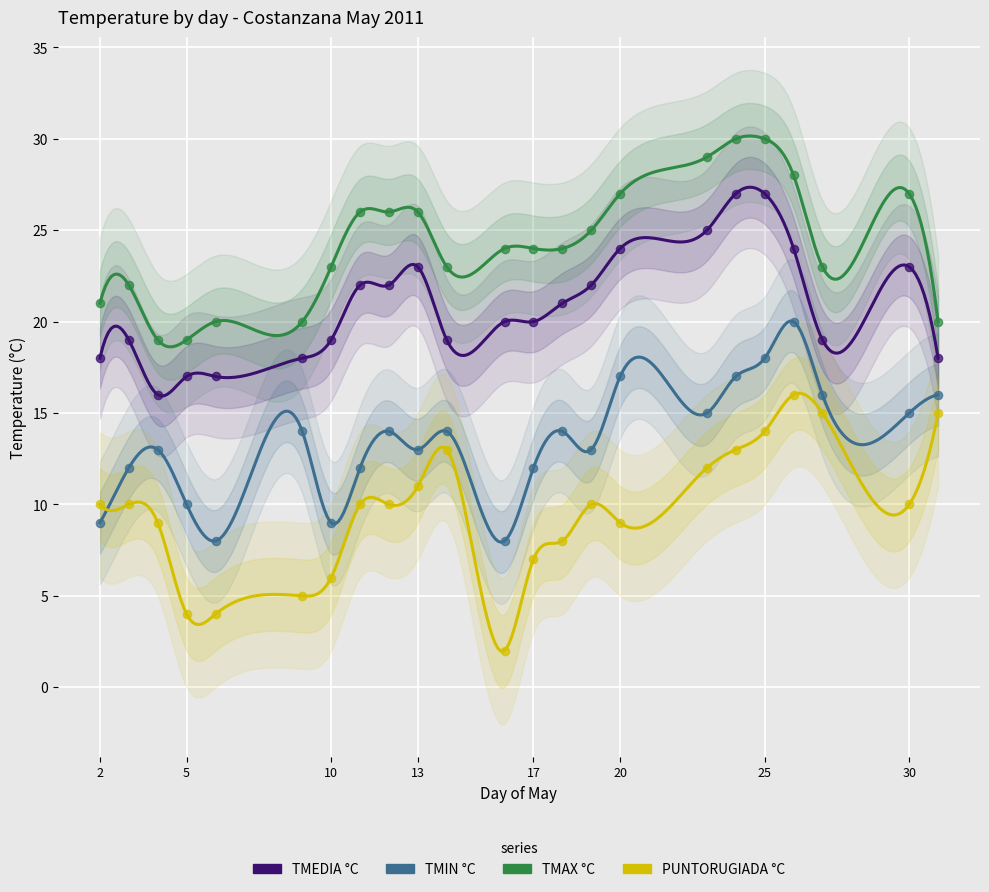

Which series has the largest total across all categories?

TMAX °C